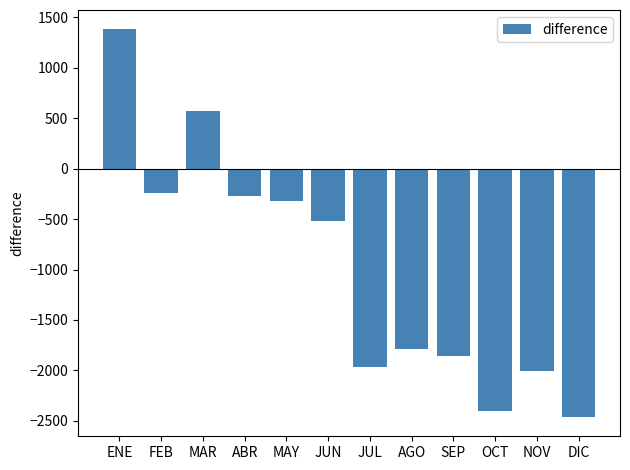

The chart shows a value of -65 at MAY. True or false?

False